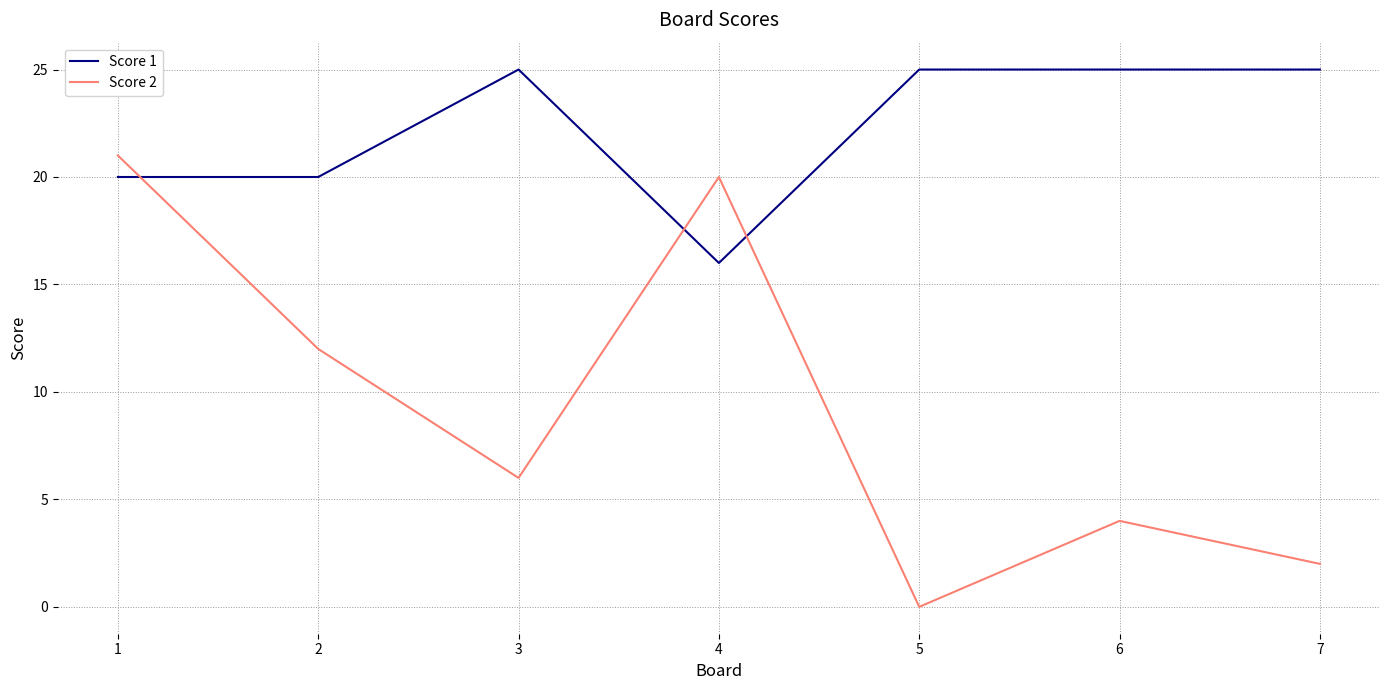

Is the value of Score 2 at 3 greater than the value of Score 1 at 6?

No